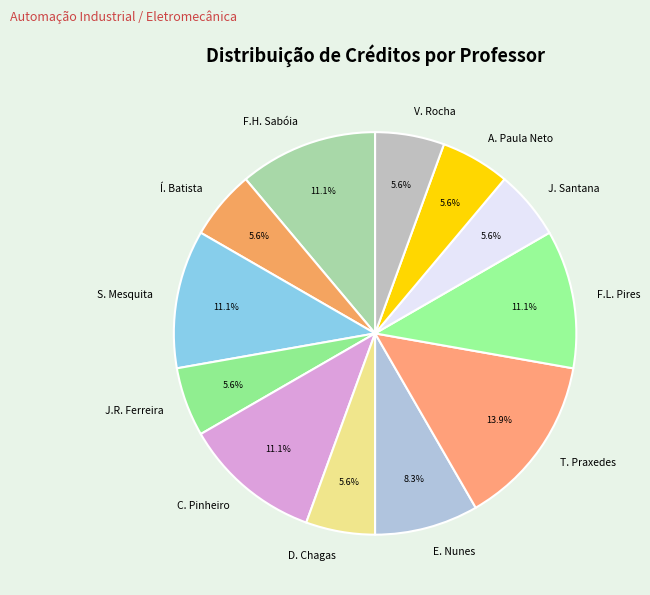

Count the number of slices in the pie.

12